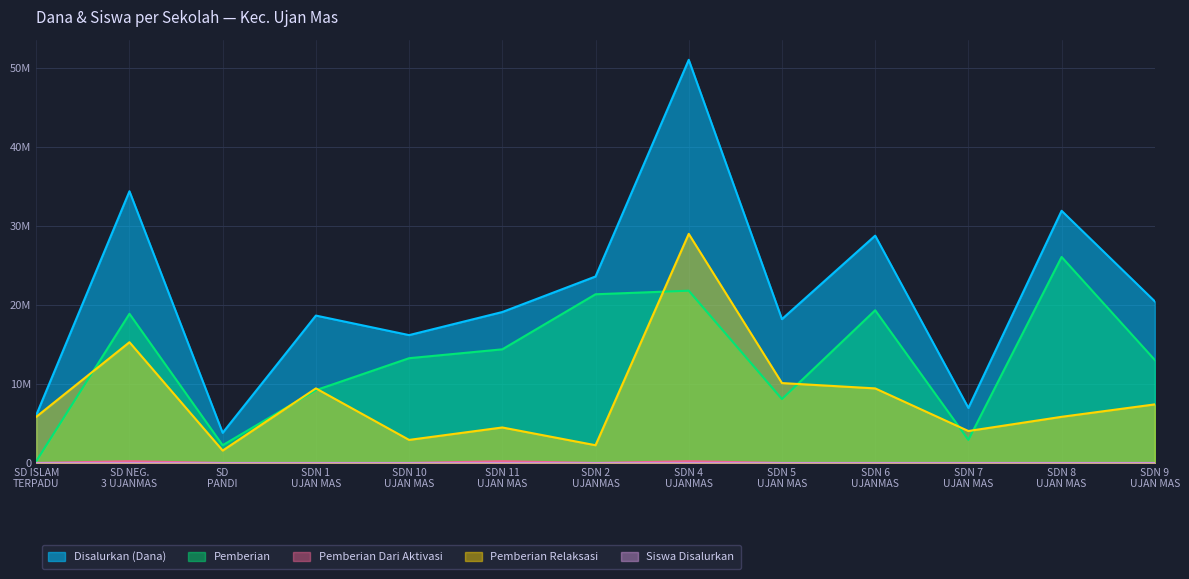

What is the average value of the Disalurkan (Dana) series?

21496154